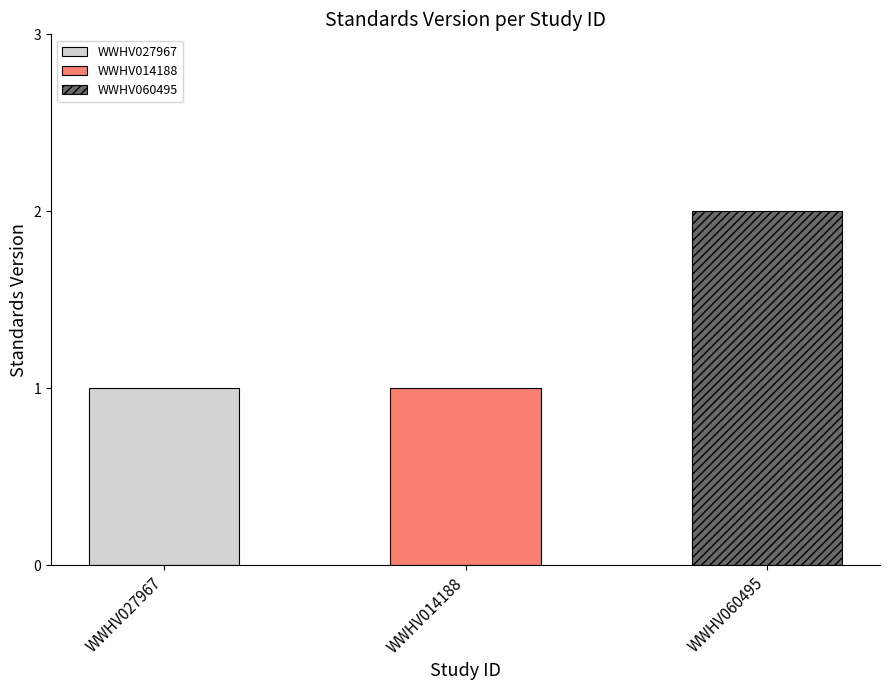

What is the label of the 1st bar from the left?

WWHV027967